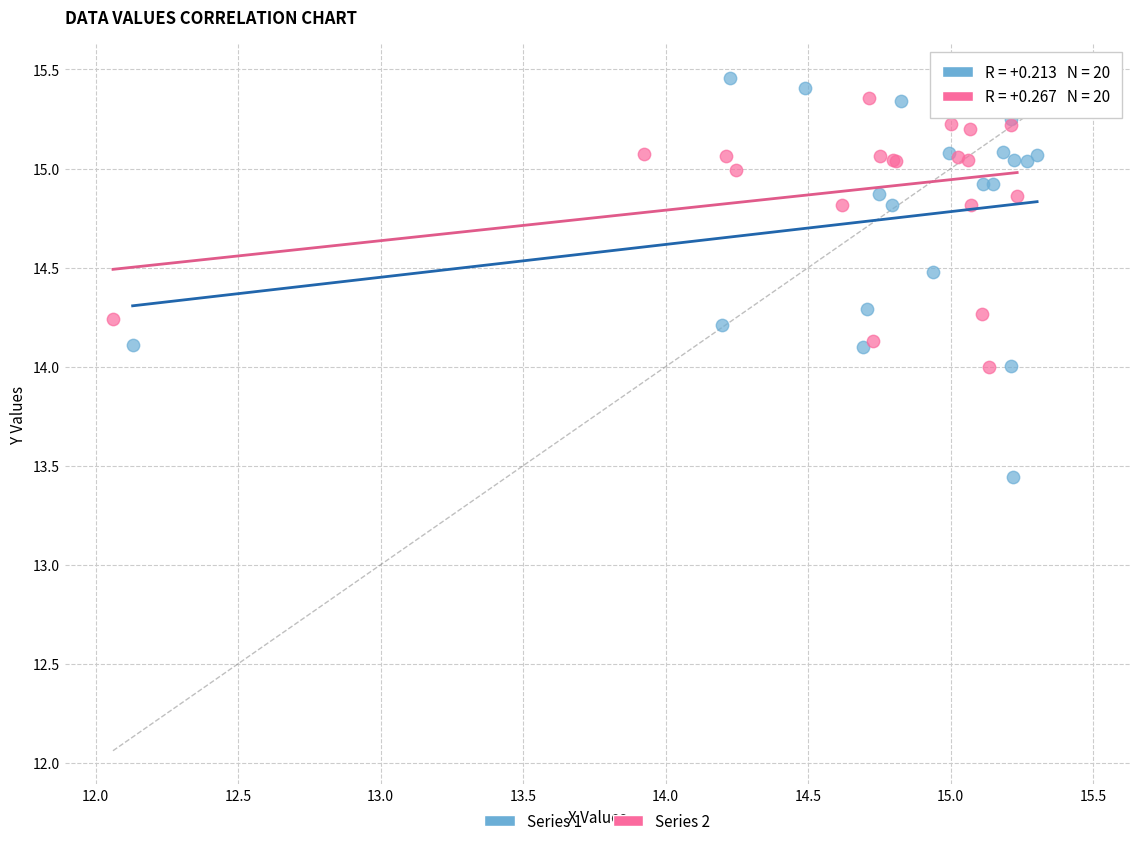

Which series contains the lowest Y value?

Series 1